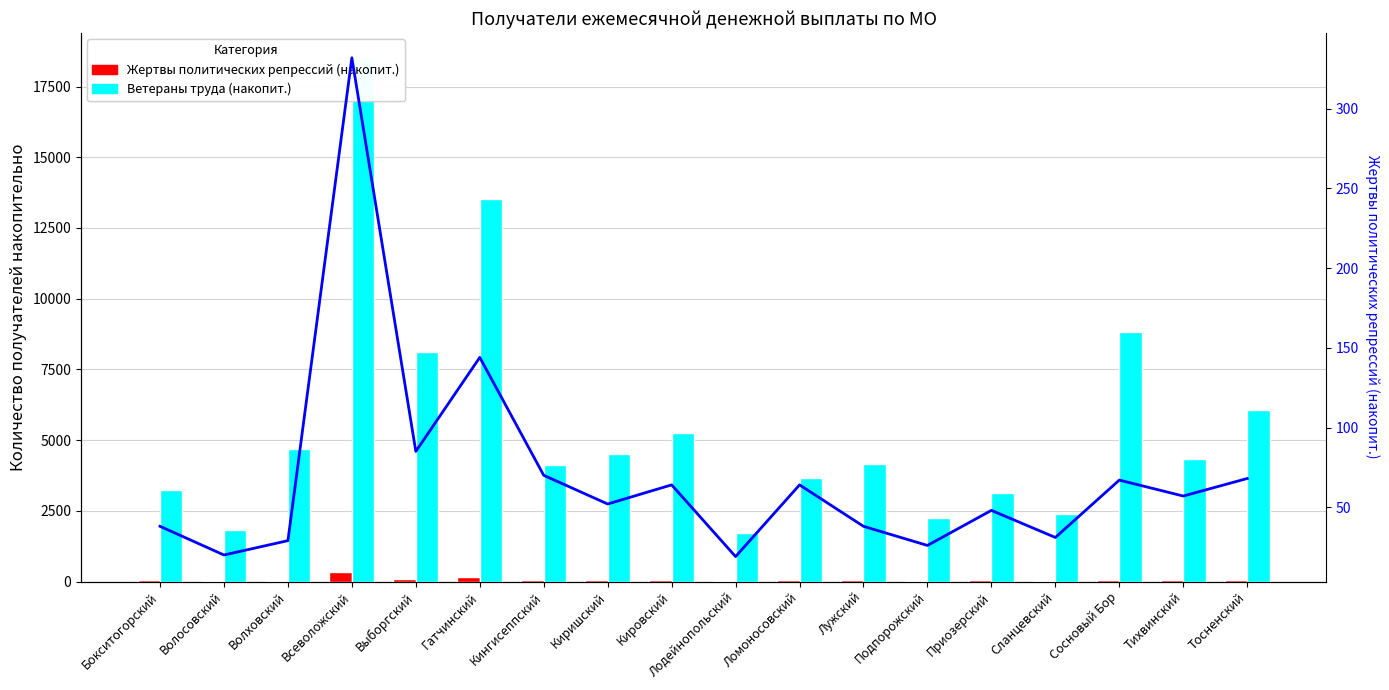

At how many categories does at least one series exceed 16368?

1